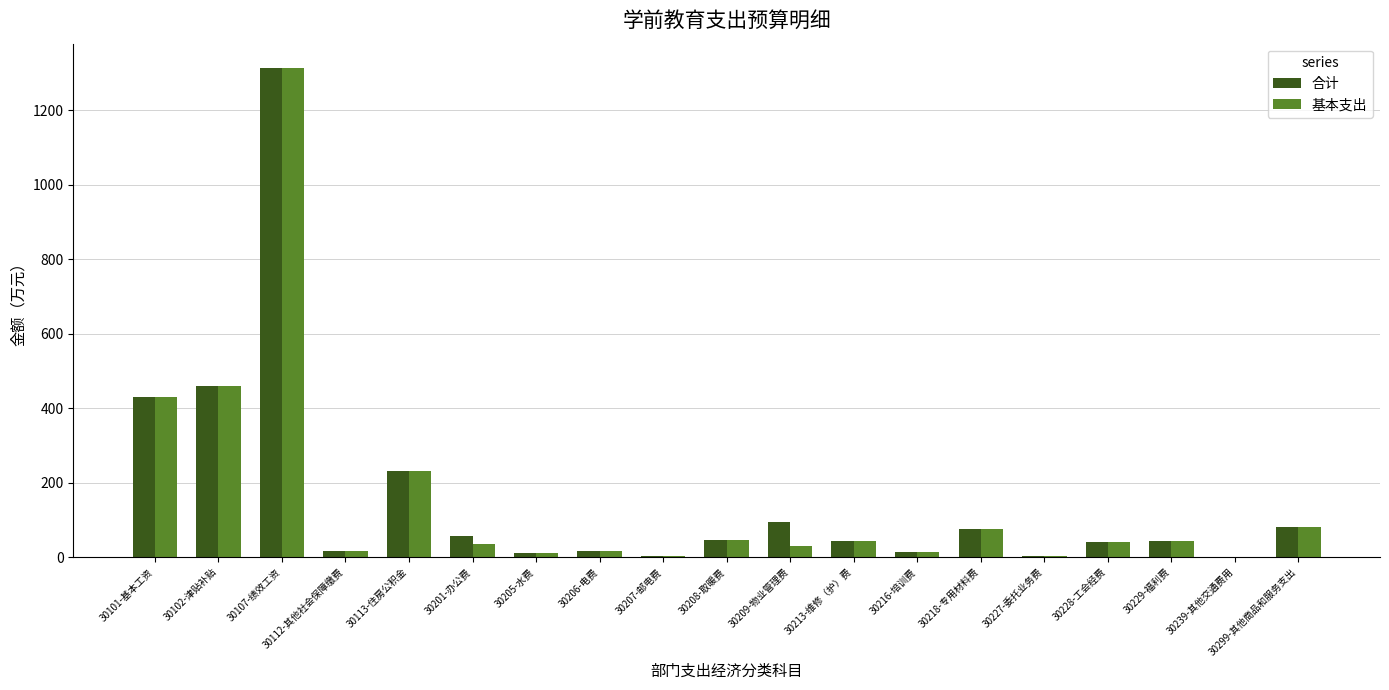

What is the maximum value for 基本支出?

1313.9